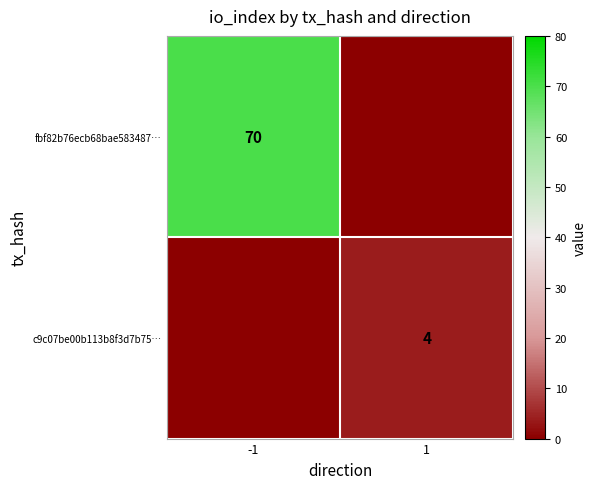

Is it true that c9c07be00b113b8f3d7b75… equals 4 at 1?

True